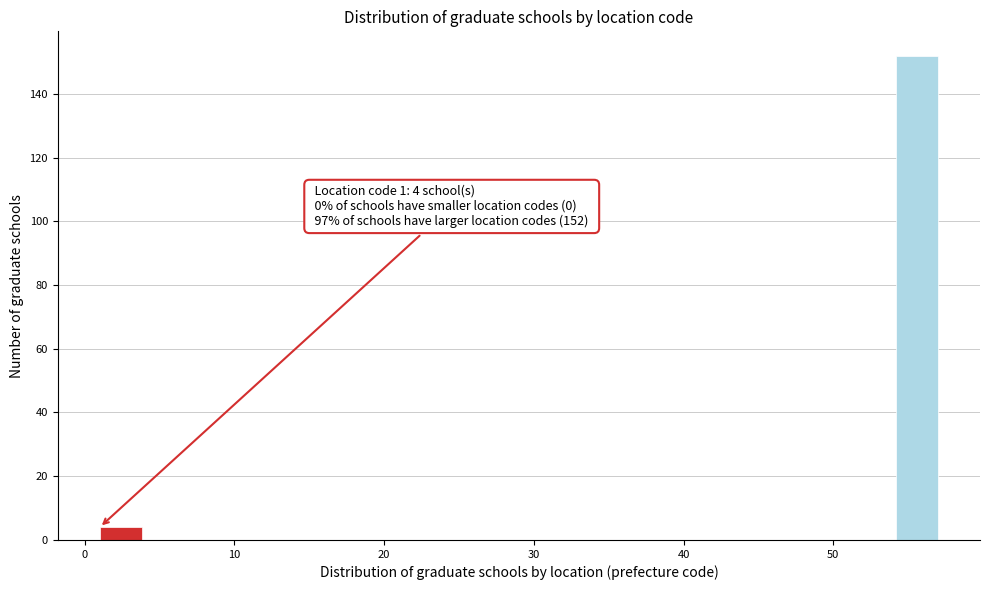

Read against the x-axis, roughly where is the centre of the tallest bar?

56